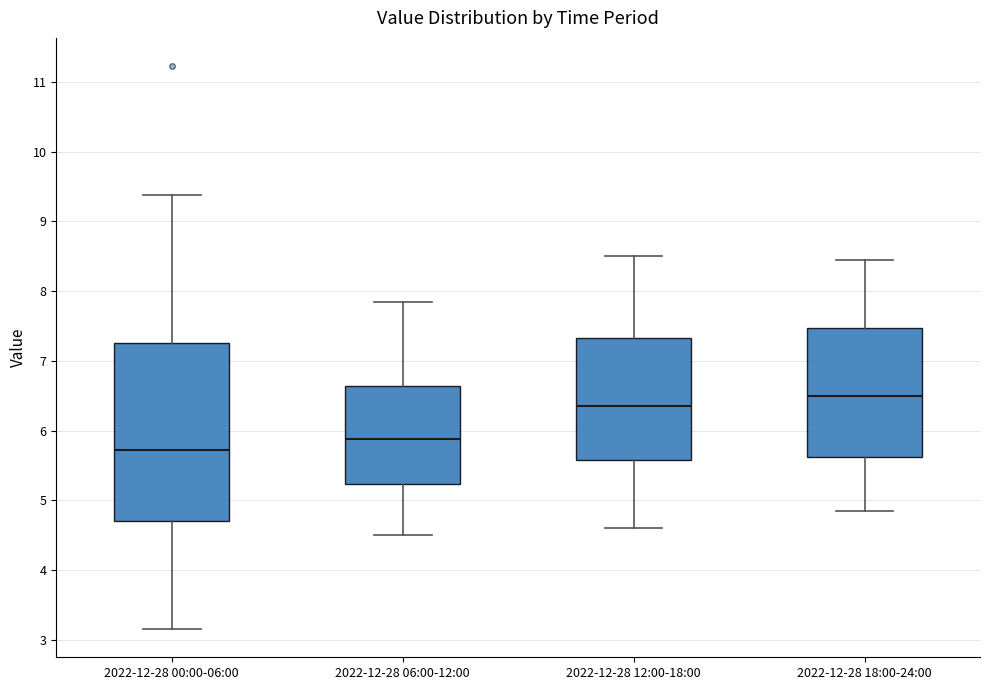

Which box is the tallest, from its lower edge to its upper edge?

2022-12-28 00:00-06:00